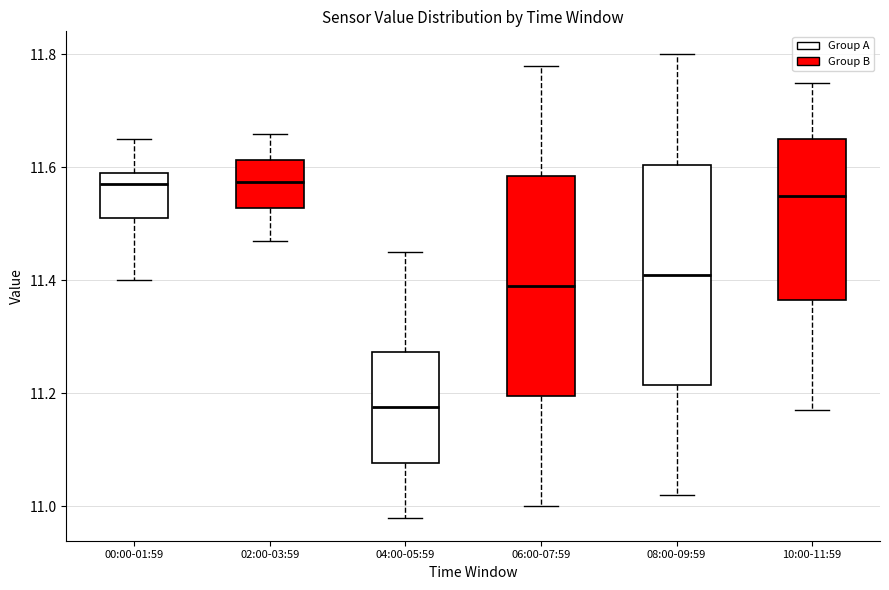

Reading left to right, transcribe this box plot: for each box, give where its median line is, the range the box spans, and where its two whiskers end, as read against the y-axis. The values are not printed on the chart, so give them approximately, as read against the axis.

00:00-01:59: median 11.58, box 11.52 to 11.60, whiskers 11.40 to 11.66
02:00-03:59: median 11.58, box 11.52 to 11.62, whiskers 11.48 to 11.66
04:00-05:59: median 11.18, box 11.08 to 11.28, whiskers 10.98 to 11.46
06:00-07:59: median 11.40, box 11.20 to 11.58, whiskers 11.00 to 11.78
08:00-09:59: median 11.42, box 11.22 to 11.60, whiskers 11.02 to 11.80
10:00-11:59: median 11.56, box 11.36 to 11.66, whiskers 11.18 to 11.76